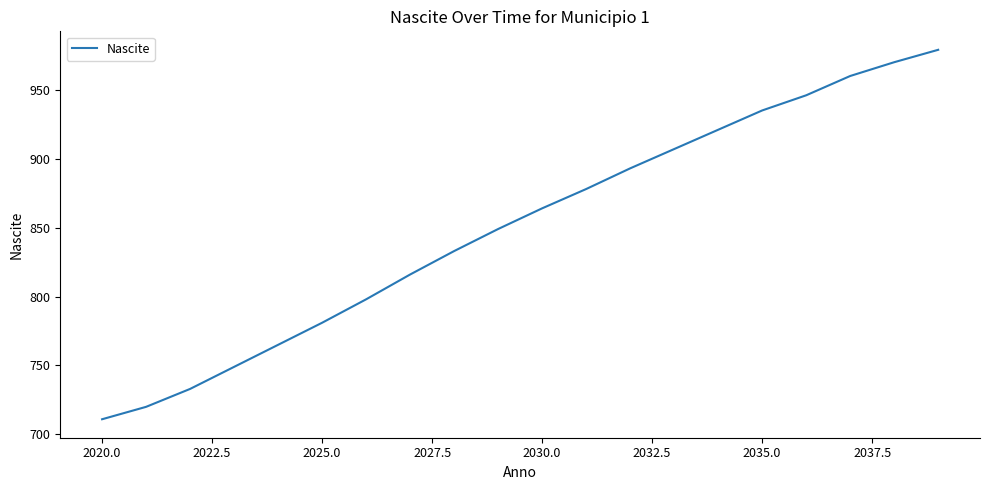

What is the maximum value shown in the chart?

979